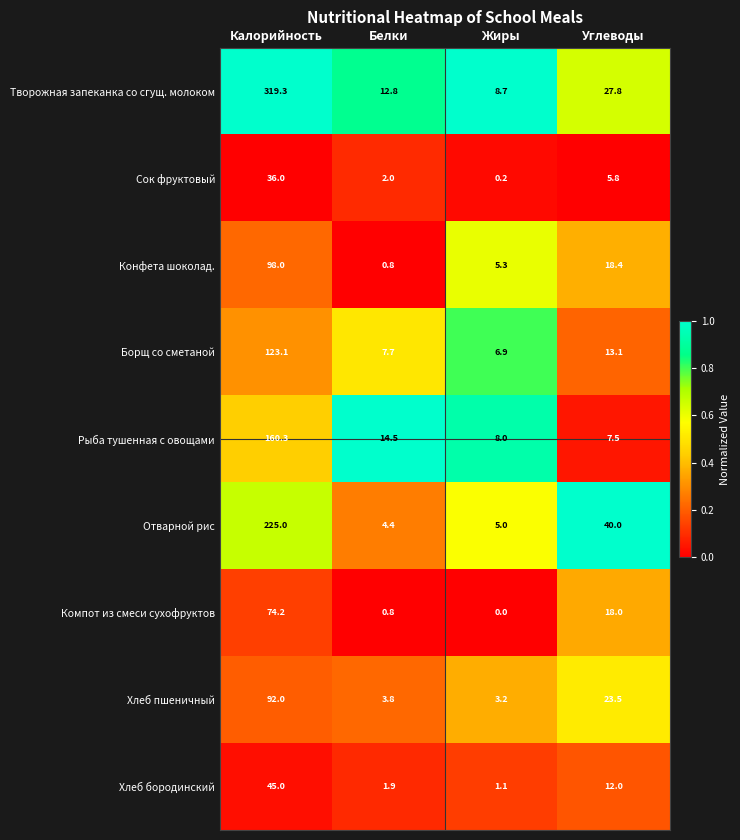

How many categories are shown in the chart?

4